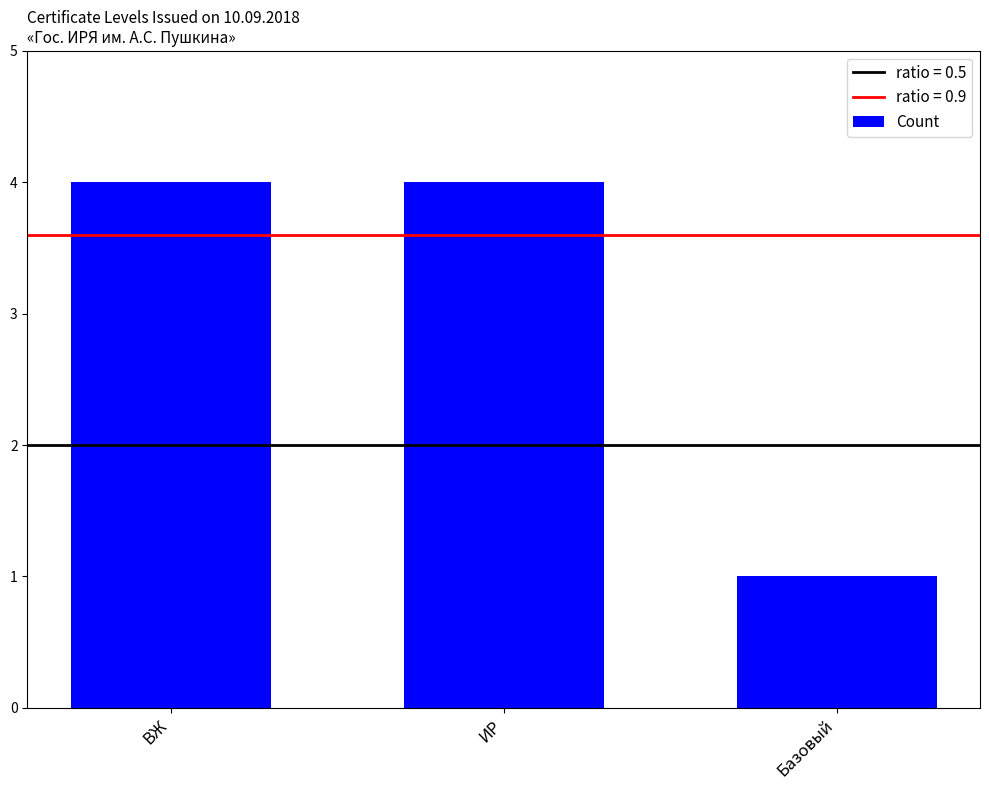

Which has a higher value, ВЖ or Базовый?

ВЖ